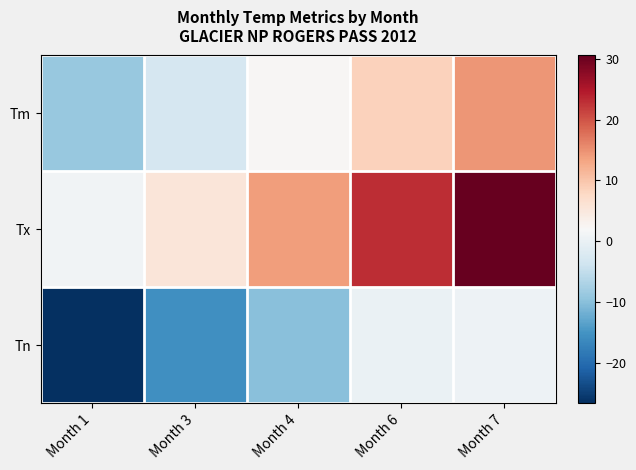

What is the smallest value displayed?

-26.5